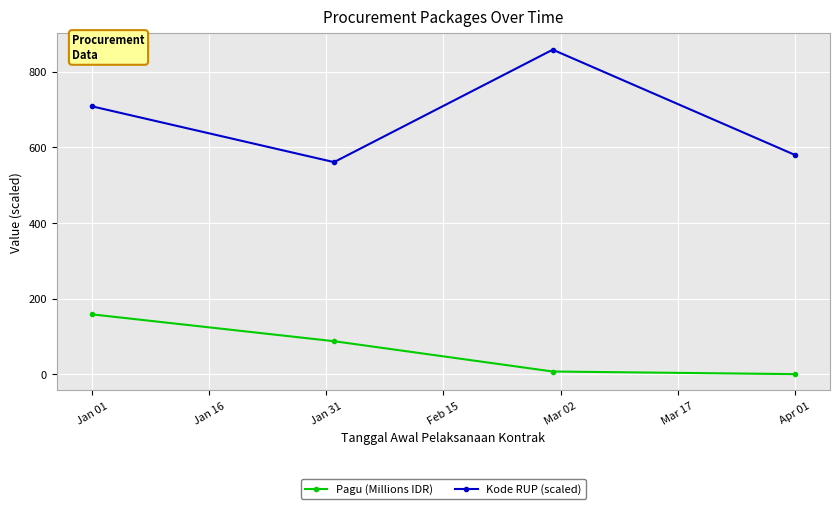

How many series are shown in this chart?

2